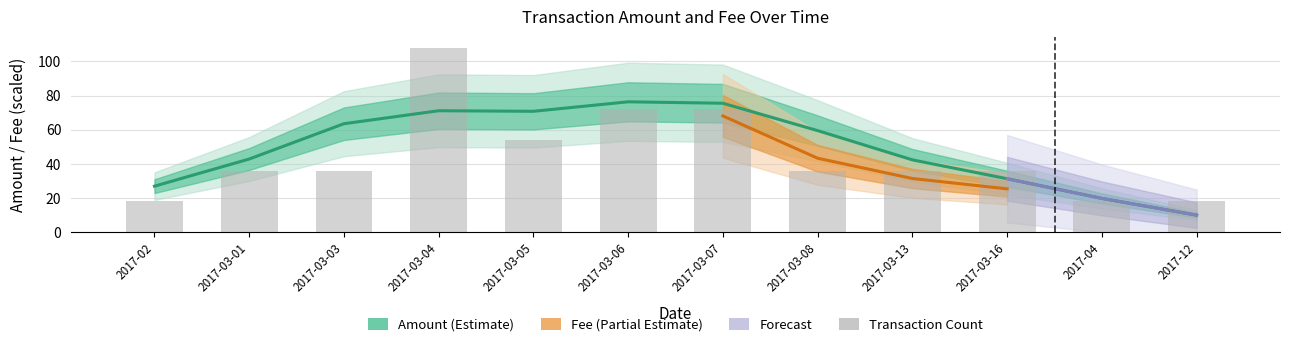

Reading left to right, what are all the values shown in this chart?

18	36	36	108	54	72	72	36	36	36	18	18